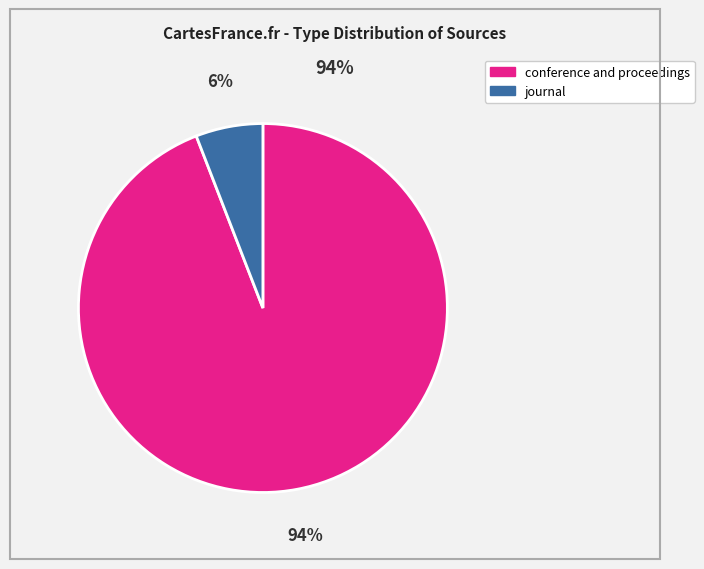

What is the smallest slice in the pie chart?

journal